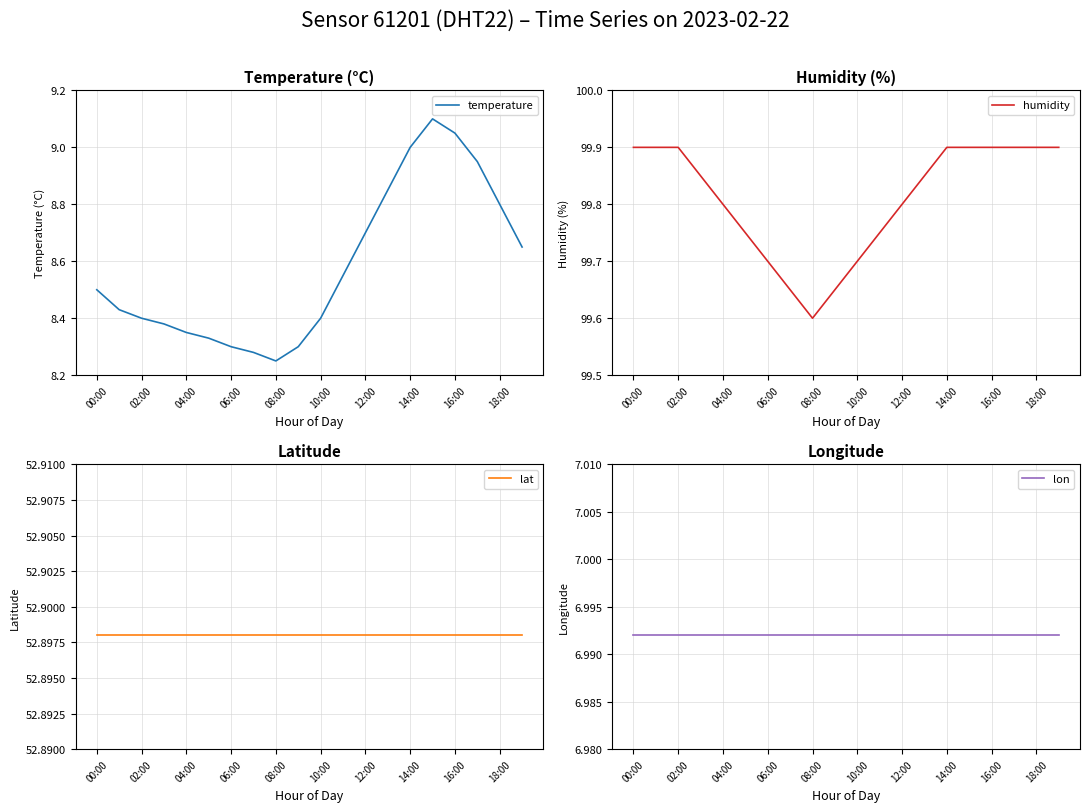

At which category is the sum across all series the highest?

15